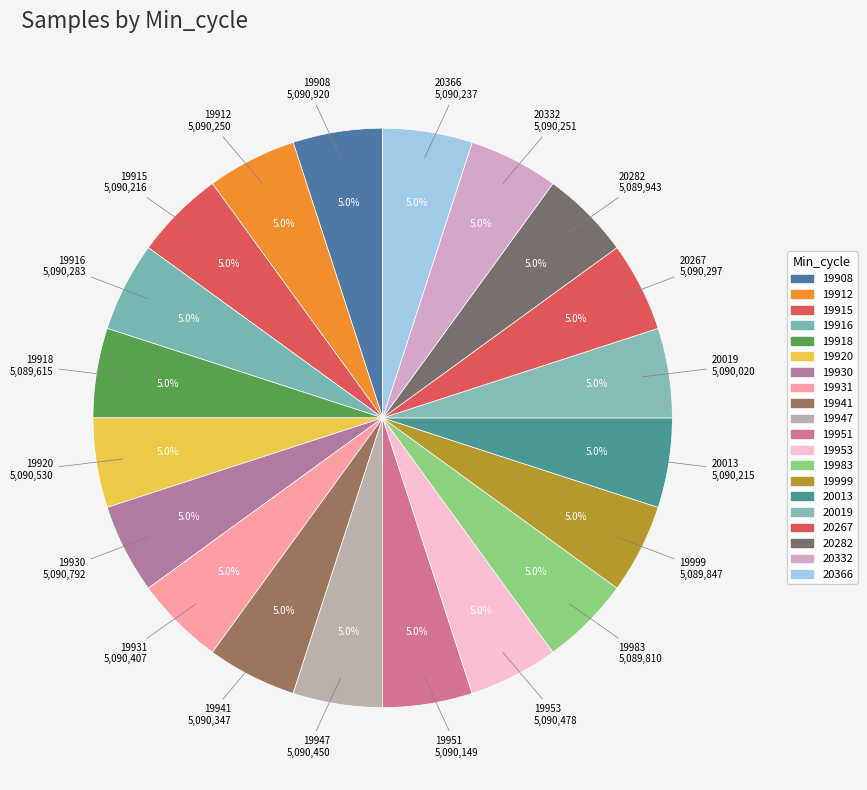

Is there any slice that represents more than half of the pie?

No